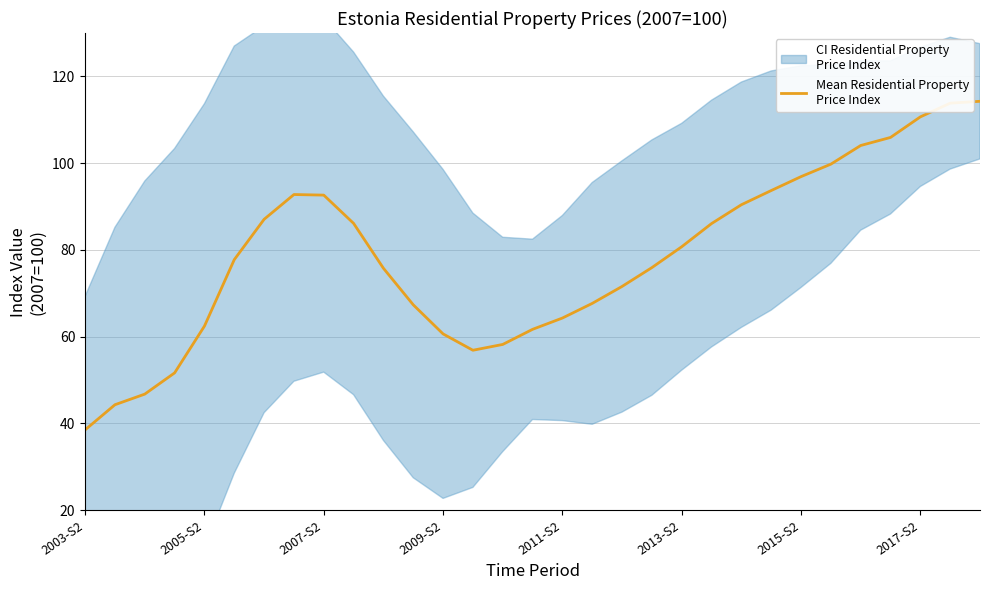

How many points are higher than both their immediate neighbors (excluding endpoints)?

1